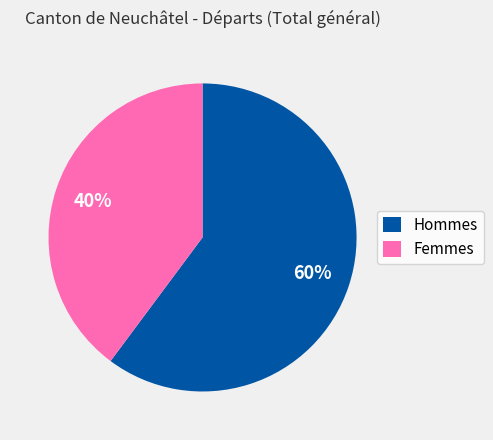

Which slice represents more than half of the pie?

Hommes